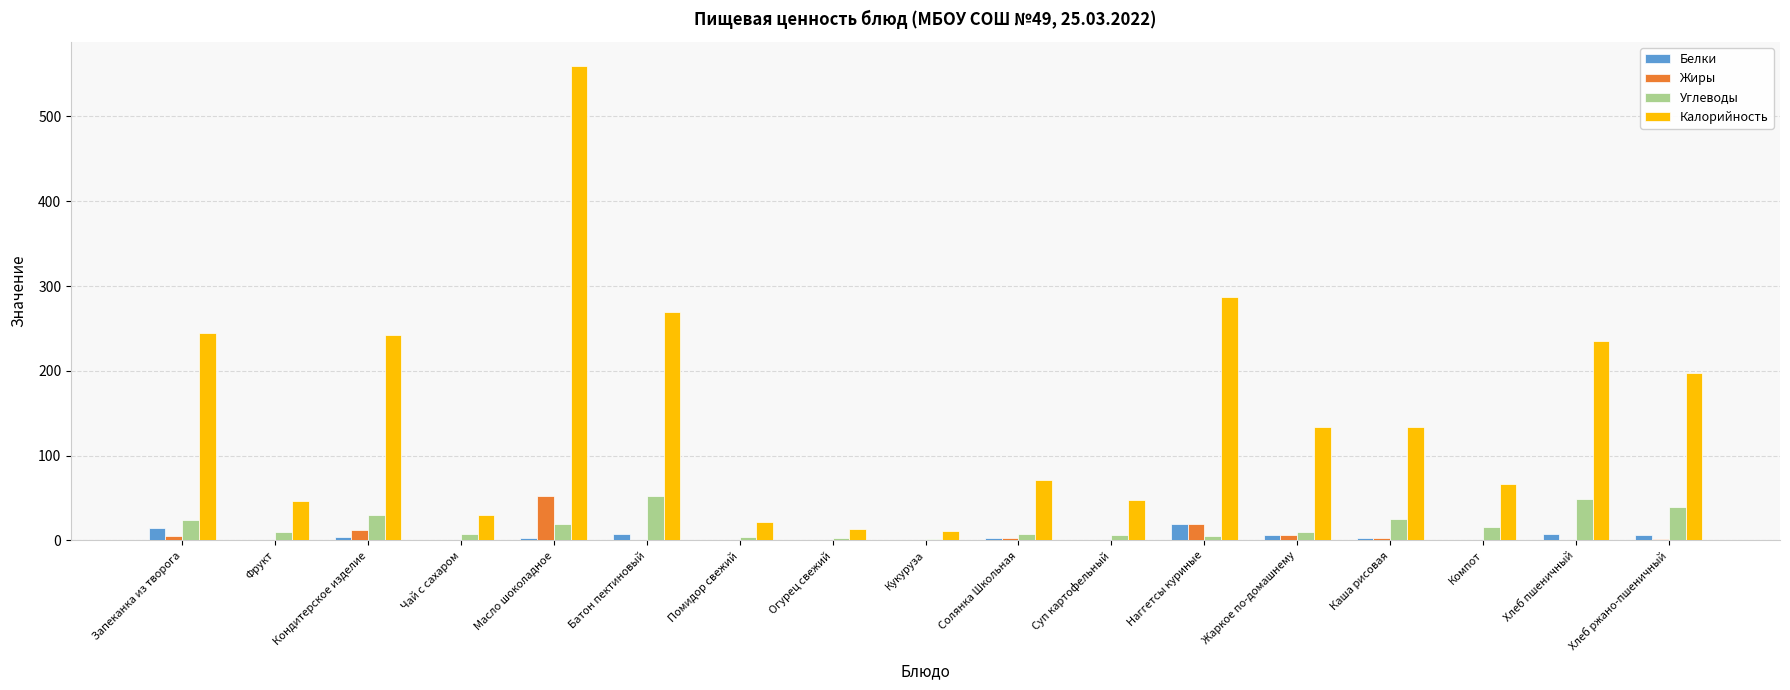

What is the sum of all Белки values?

79.8